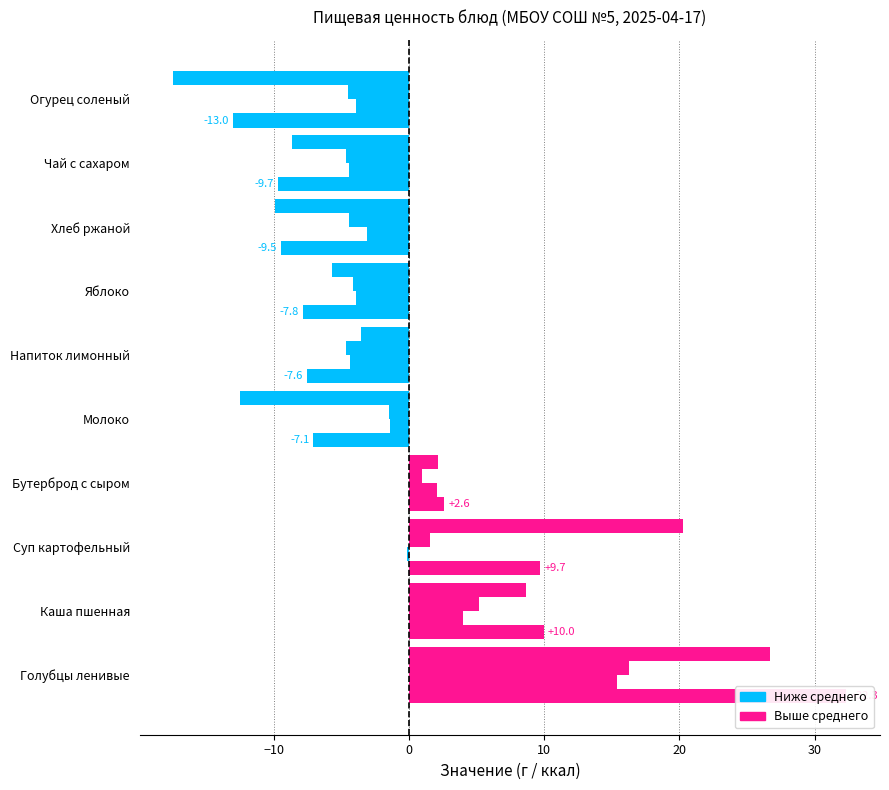

The value of Жиры at Суп картофельный is 1.5. True or false?

True